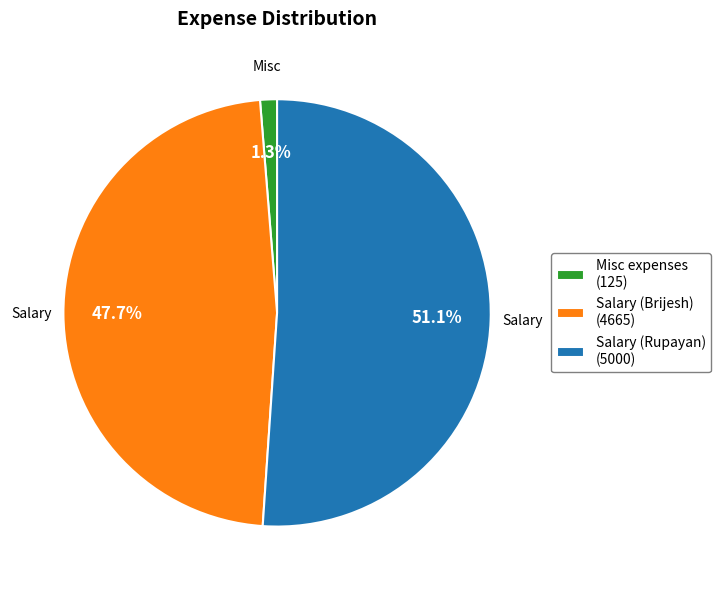

What is the smallest slice in the pie chart?

Misc expenses